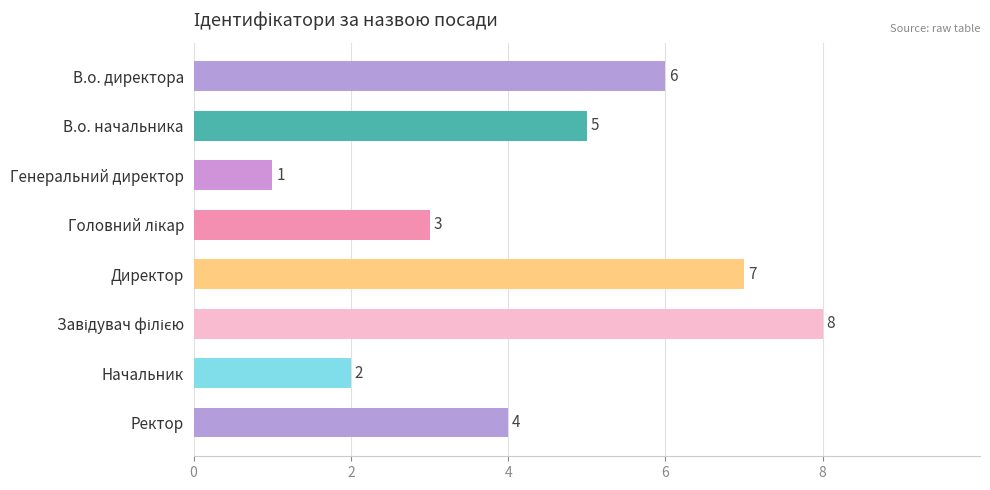

What is the value of the 6th bar from the top?

8